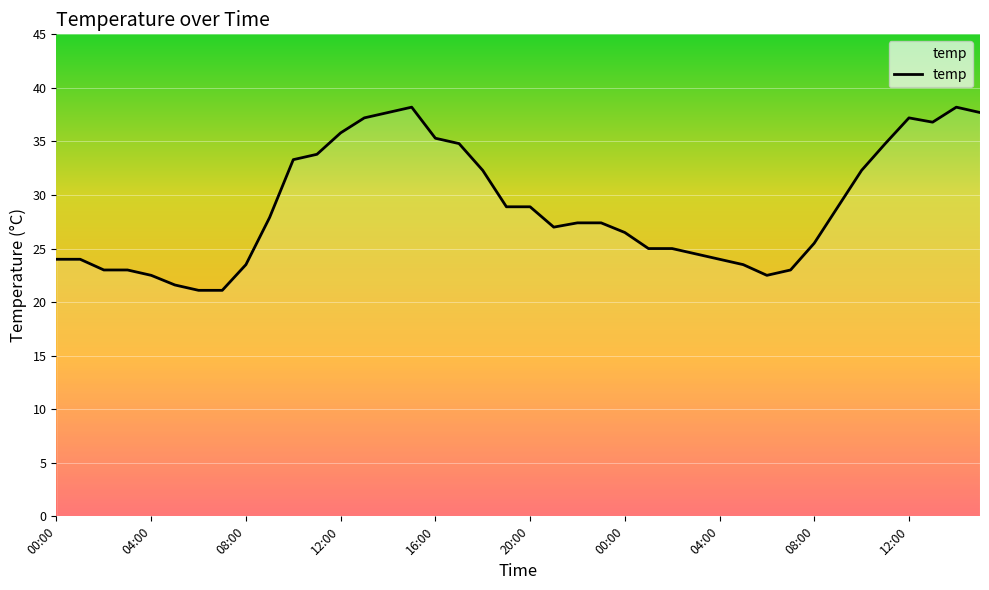

What is the difference between the maximum and minimum values?

17.1